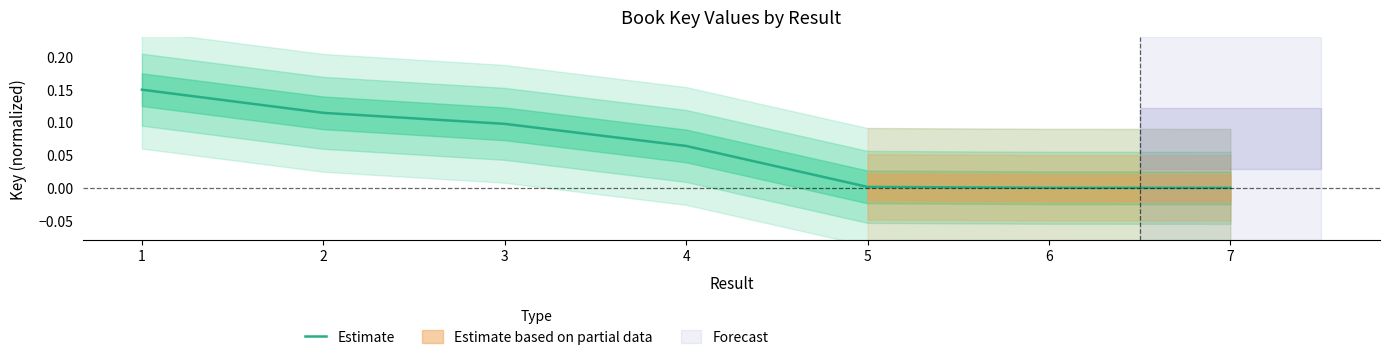

Reading left to right, transcribe all the data shown in this chart.

0.1	0.1	0.1	0.1	0.0	0.0	0.0